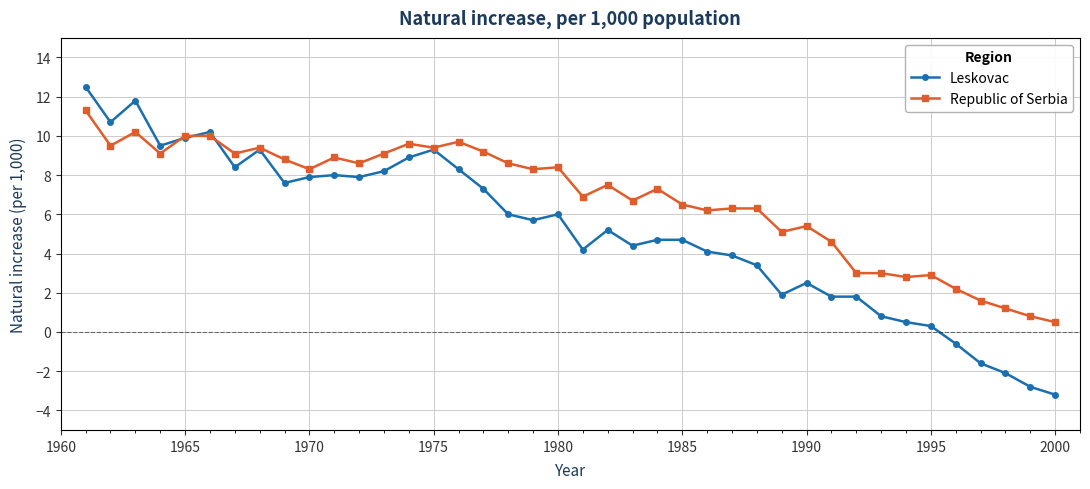

Which series has the largest total across all categories?

Republic of Serbia